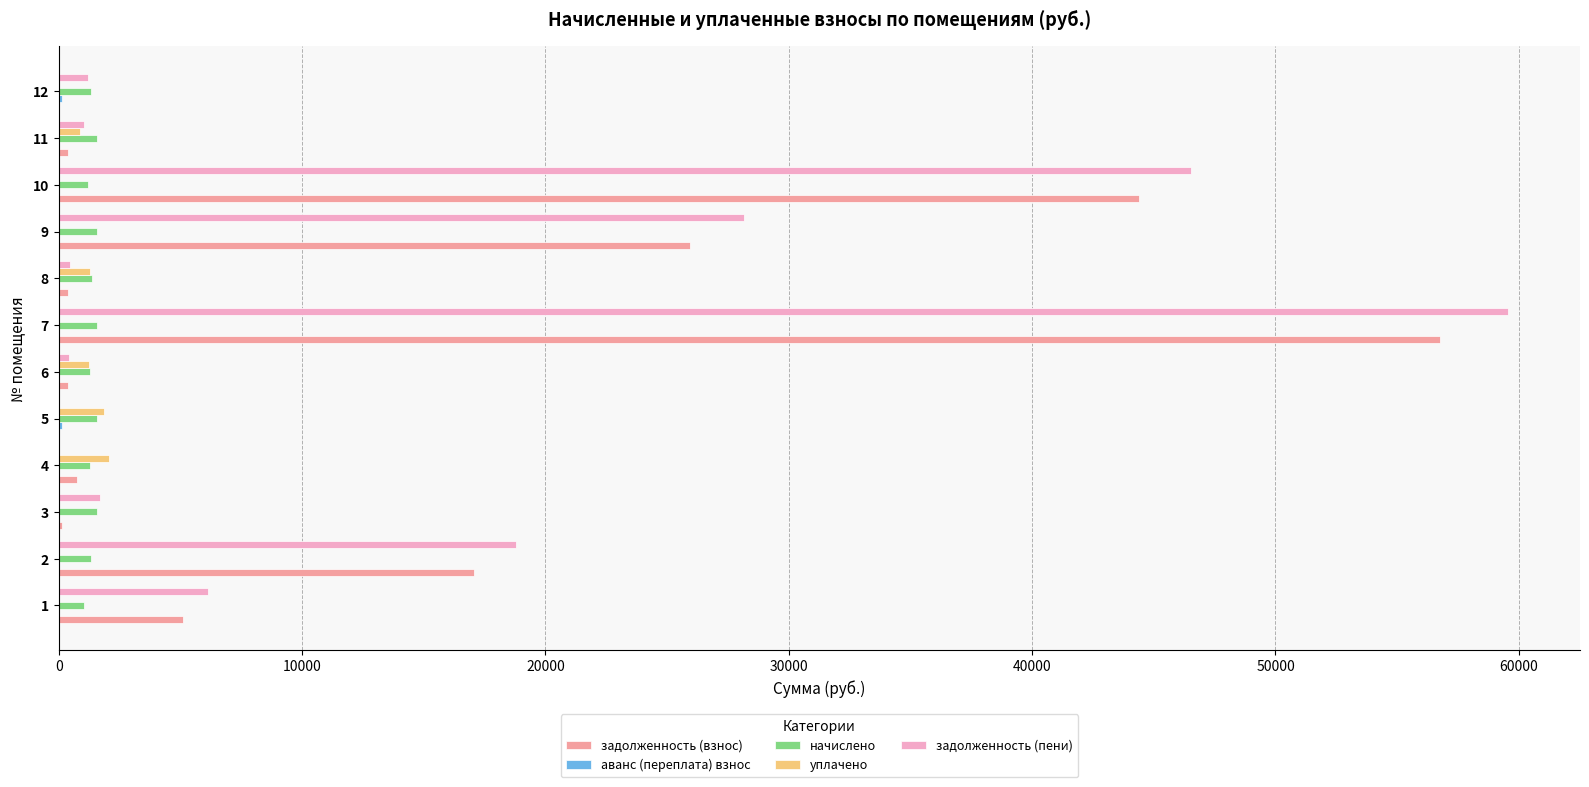

The value of начислено at 9 is 1568.2. True or false?

True